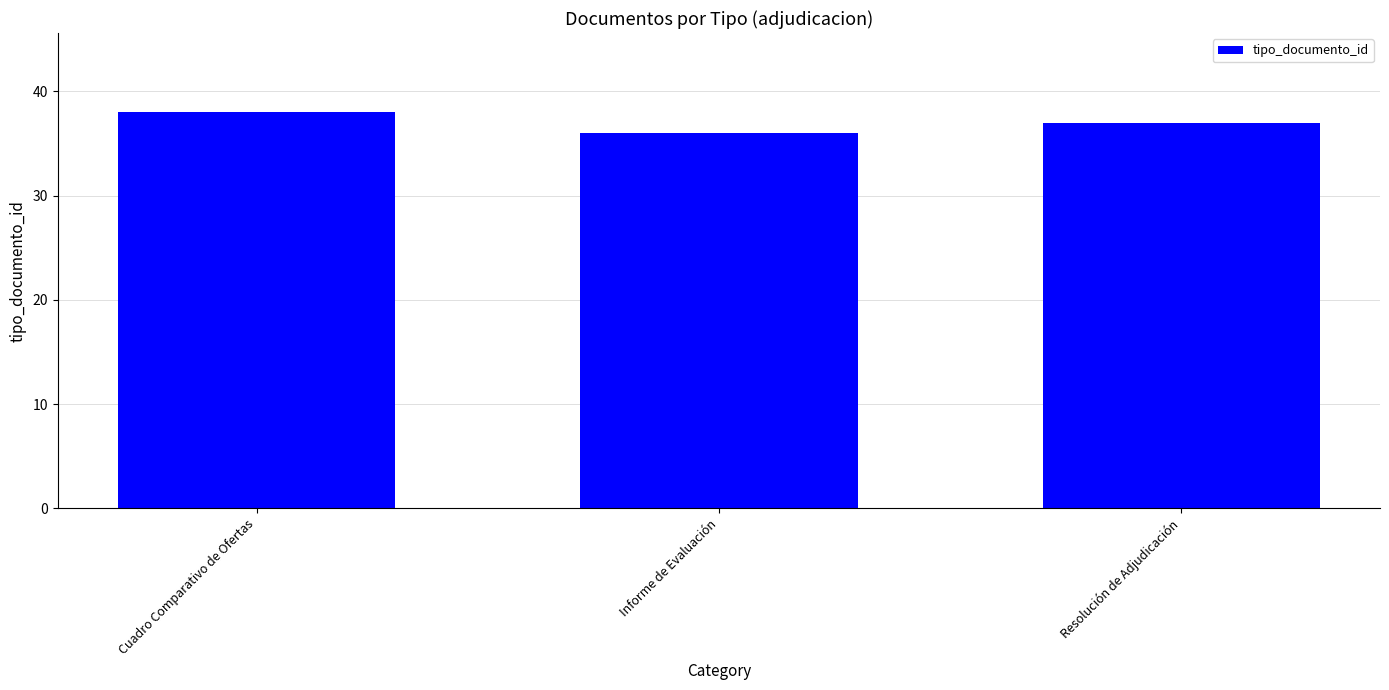

What is the smallest value displayed?

36